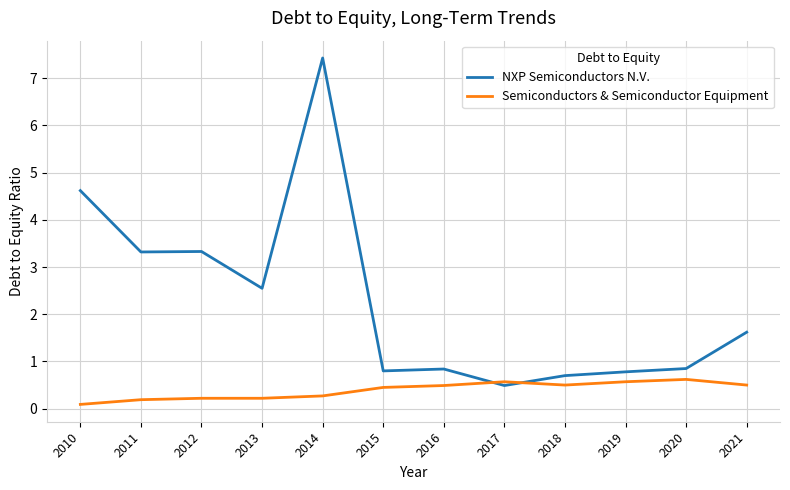

Which series changed the most between 2012 and 2019?

NXP Semiconductors N.V.